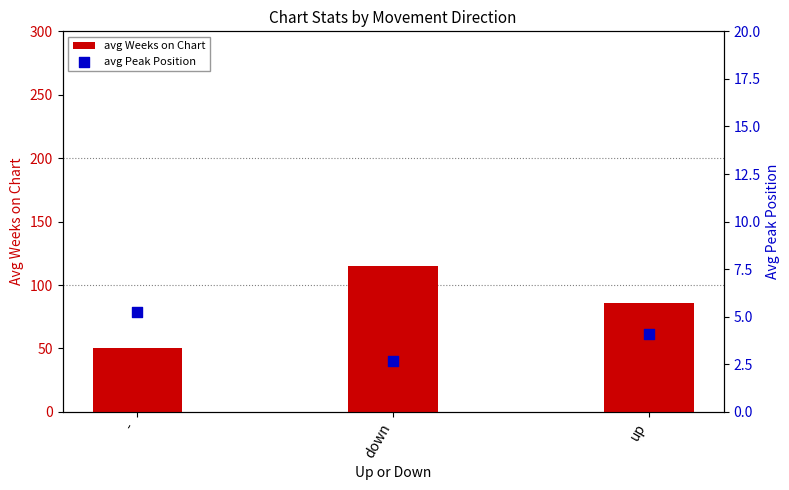

Which series reaches the minimum Y coordinate?

avg Peak Position